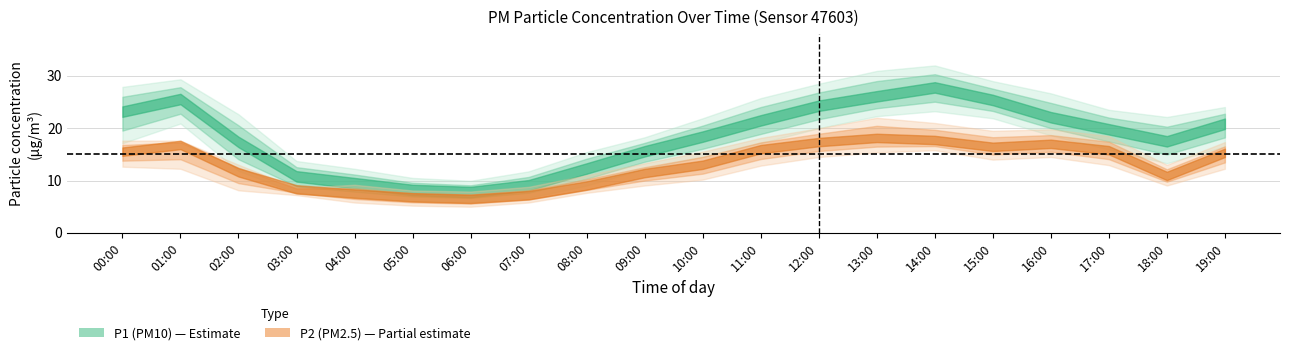

Reading left to right, list all the values displayed in this chart.

P1: 23.2	25.6	17.4	10.8	9.5	8.2	7.8	9.1	12.3	15.6	18.4	21.5	24.3	26.1	27.8	25.4	22.1	19.8	17.5	20.9
P1_upper: 27.9	29.4	22.7	13.7	12.2	10.5	9.9	11.8	15.4	18.3	21.9	25.8	28.5	30.9	32.0	29.0	26.7	23.5	22.1	24.1
P1_lower: 17.1	20.9	11.8	7.7	6.8	6.1	5.9	6.7	9.1	12.2	14.5	17.2	20.0	22.3	23.2	21.9	18.6	15.9	13.3	16.5
P2: 15.5	16.8	11.6	8.3	7.5	6.8	6.5	7.2	9.1	11.4	13.0	16.0	17.4	18.1	17.8	16.4	17.0	15.8	10.9	15.3
P2_upper: 17.6	17.6	13.0	8.6	9.2	8.1	7.9	8.8	11.0	13.3	15.5	18.1	20.0	22.0	21.0	19.5	19.8	18.5	13.0	17.4
P2_lower: 12.7	12.2	8.1	7.2	5.8	5.2	5.0	5.8	7.7	9.1	10.2	12.8	14.5	15.4	15.8	14.0	14.5	12.9	9.1	12.2